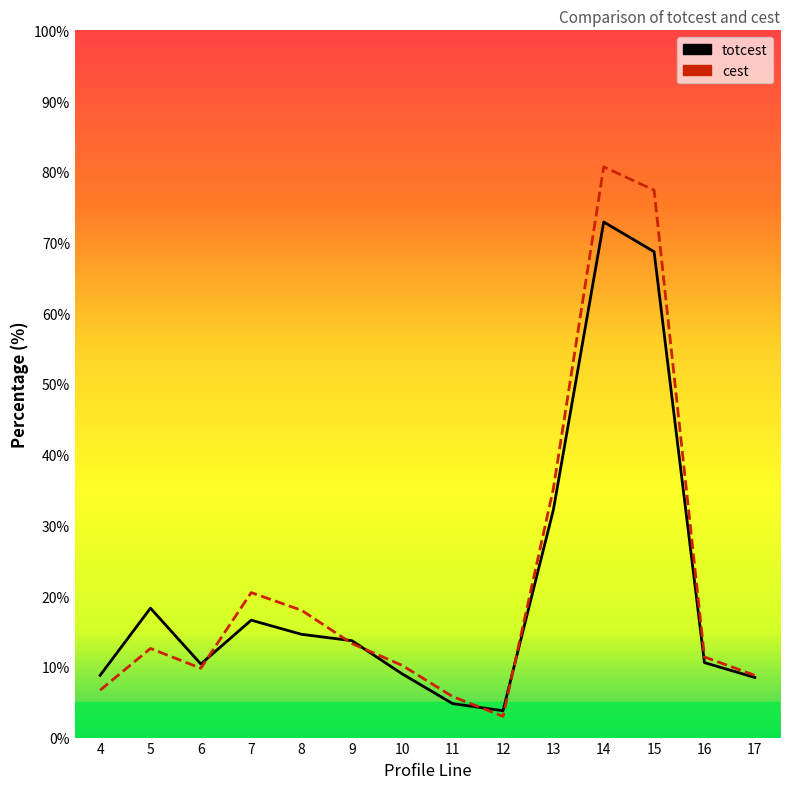

Reading right to left, extract all data points from this chart.

totcest: 8.5	10.6	68.7	72.9	32.2	3.8	4.8	9.0	13.7	14.6	16.6	10.4	18.3	8.8
cest: 8.8	11.4	77.4	80.7	35.2	3.0	5.8	10.2	13.3	18.0	20.5	9.8	12.6	6.7